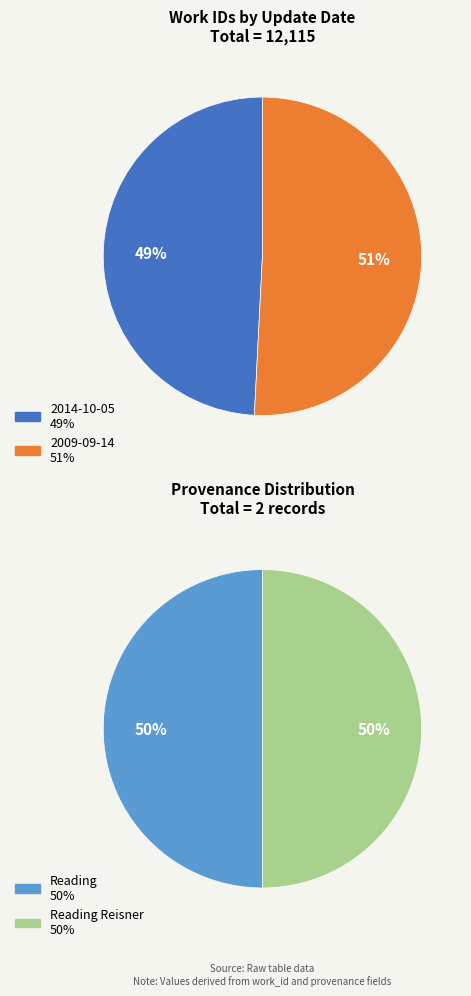

Is it true that 2014-10-05 is 43% of the pie?

False